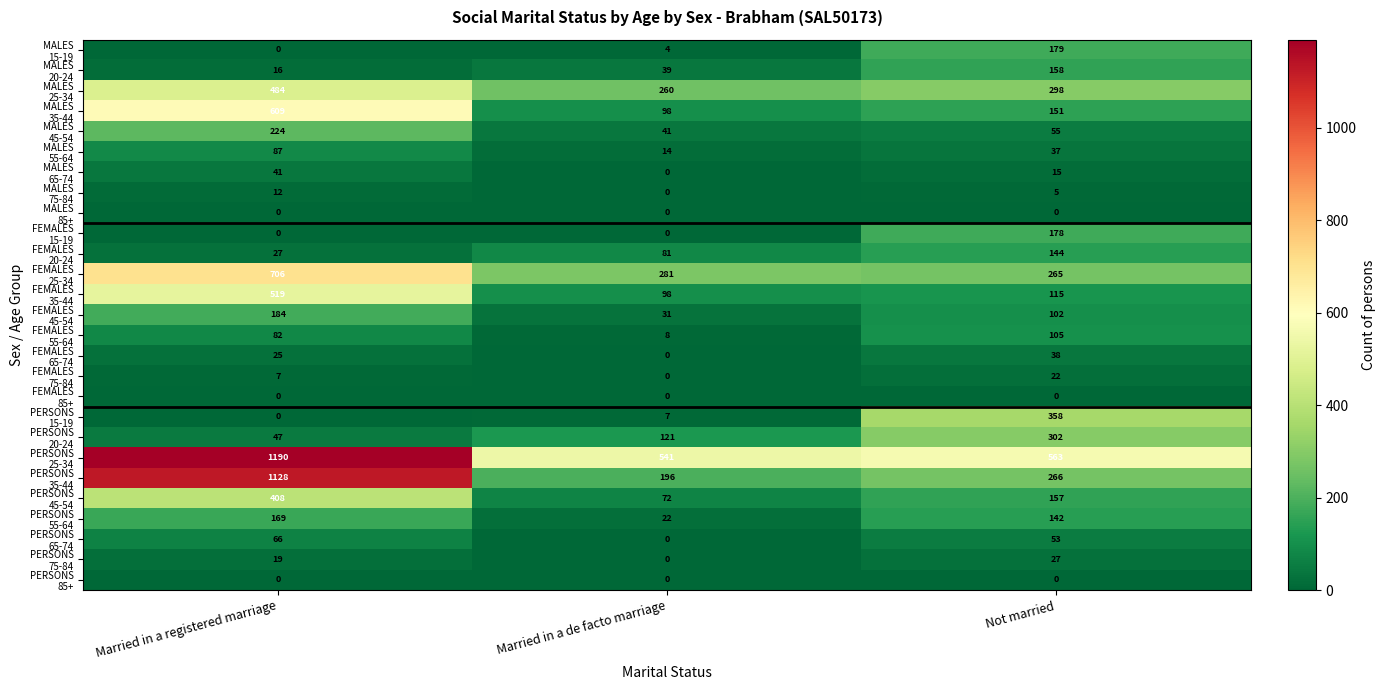

What is the maximum value shown in the chart?

1190